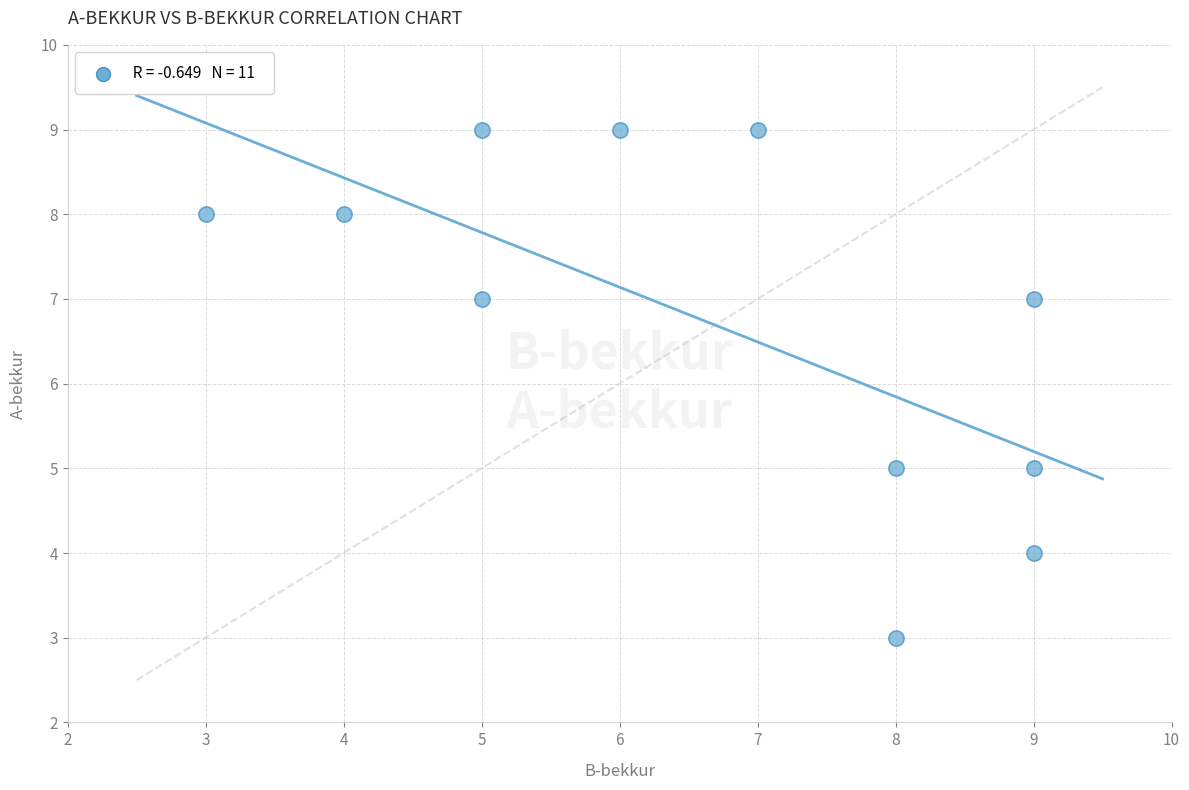

What is the average Y value?

7